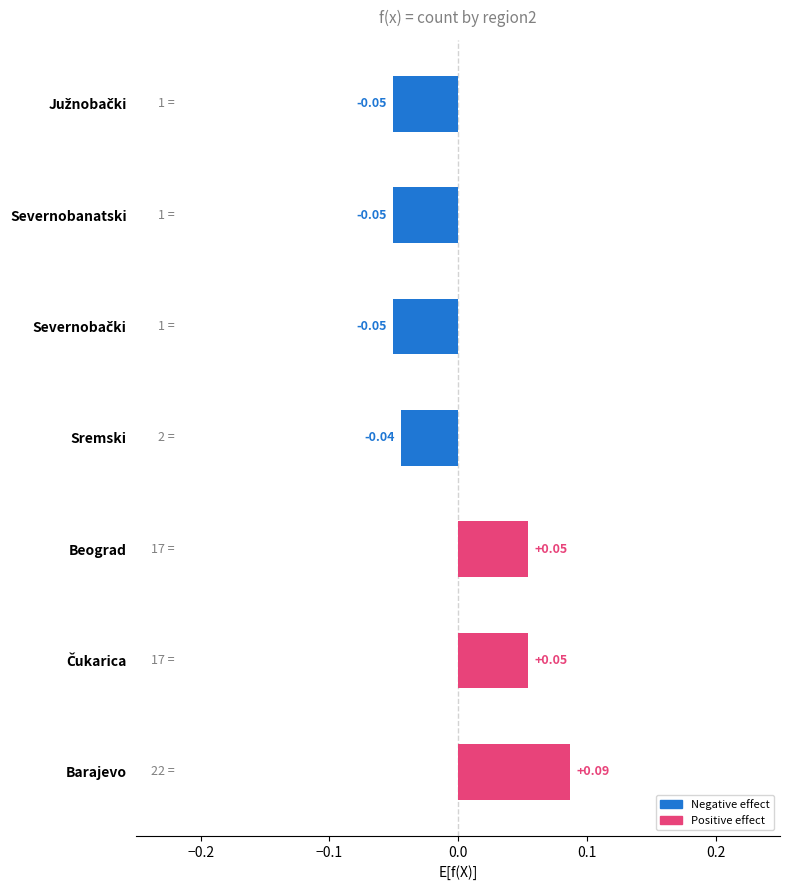

Which label corresponds to the largest value in the chart?

Barajevo